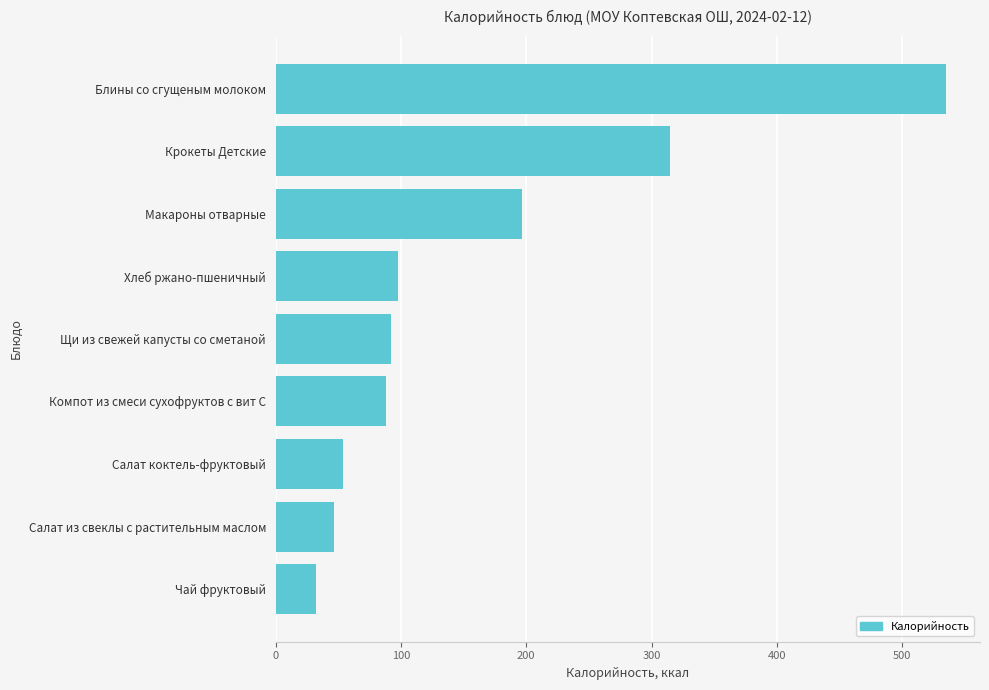

What is the change in value from Макароны отварные to Блины со сгущеным молоком?

+338.7